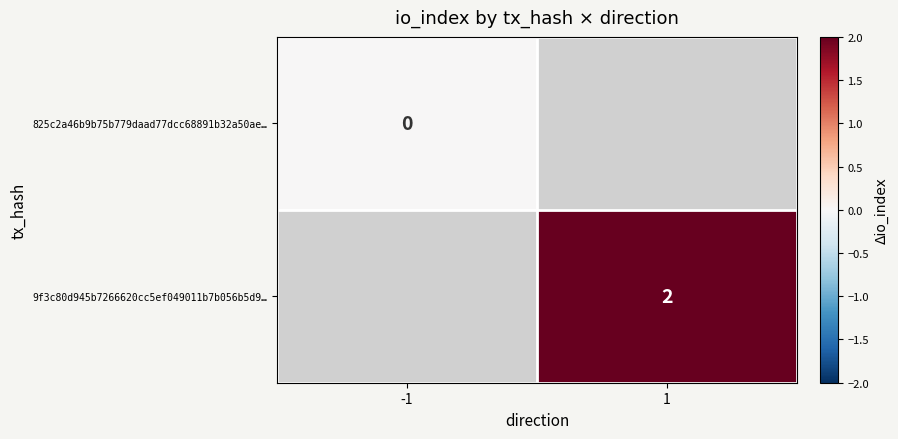

Which label corresponds to the smallest value in the chart?

-1